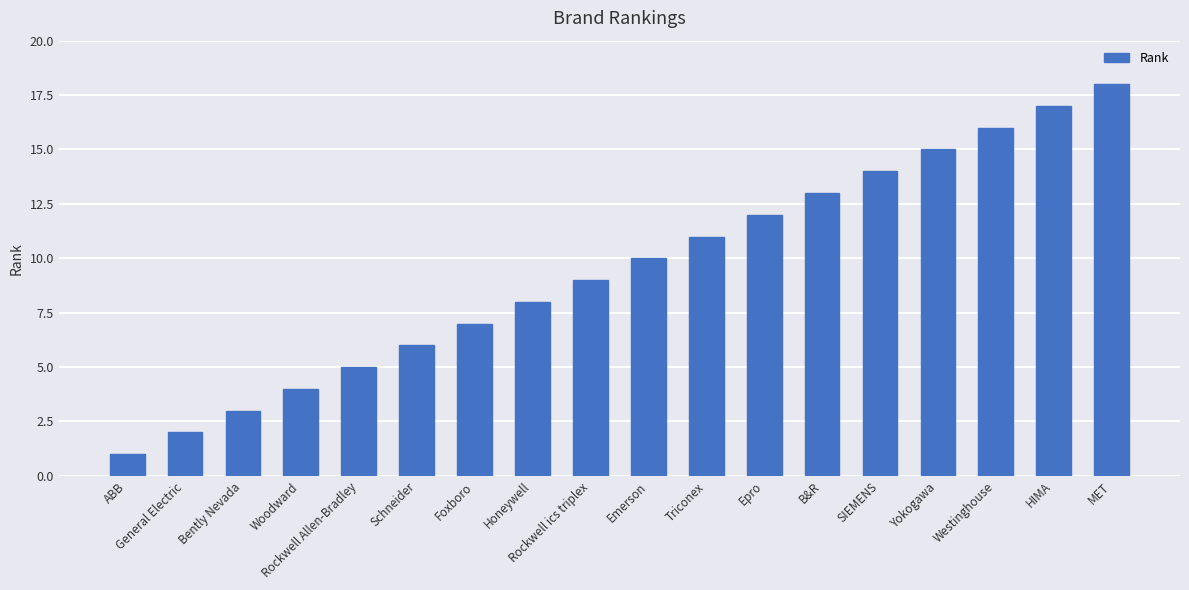

What is the sum of the values at MET and Rockwell ics triplex?

27